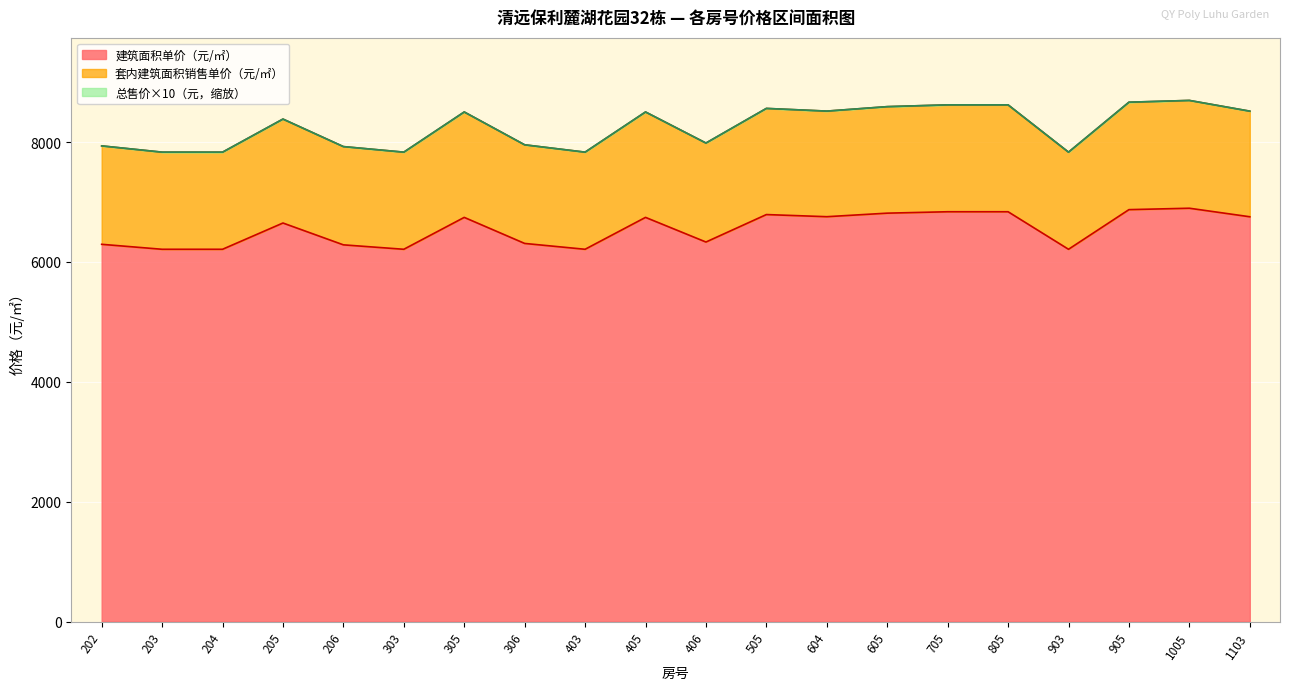

True or false: 建筑面积单价（元/㎡） has a value of 6308.5 at 306.

True